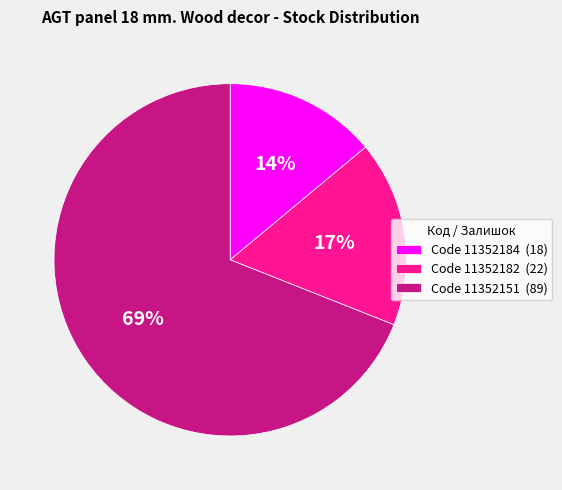

Is there any slice that represents more than half of the pie?

Yes